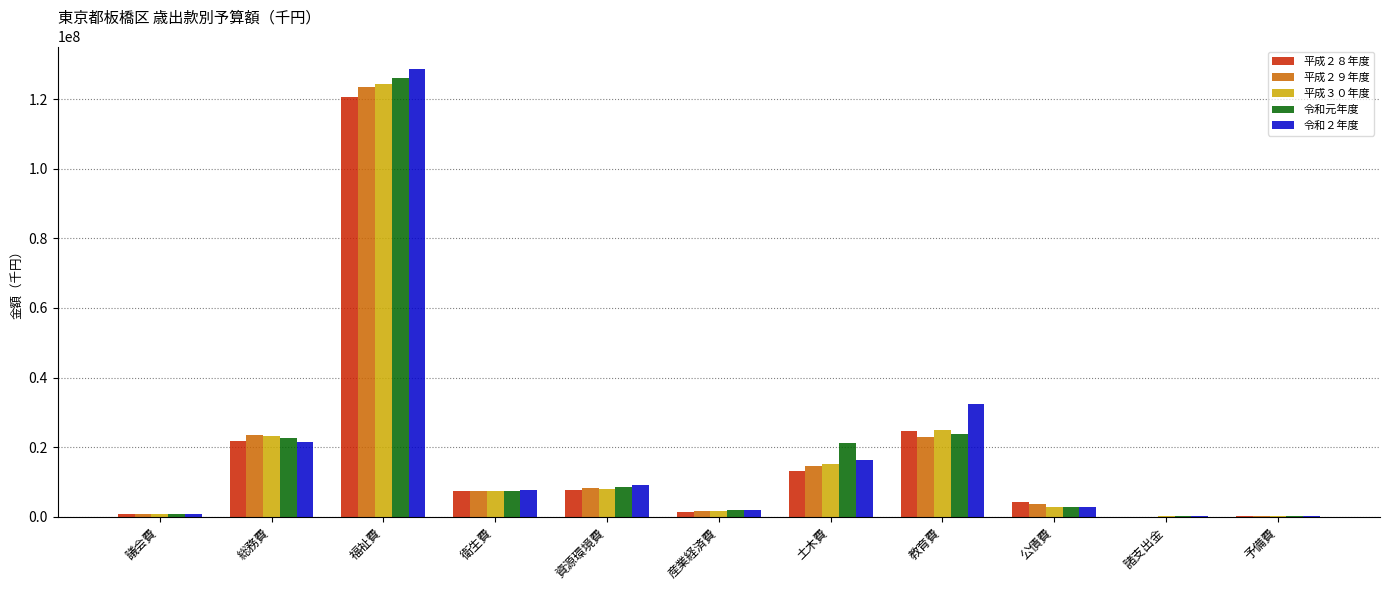

What is the total value across all series at 福祉費?

623062390